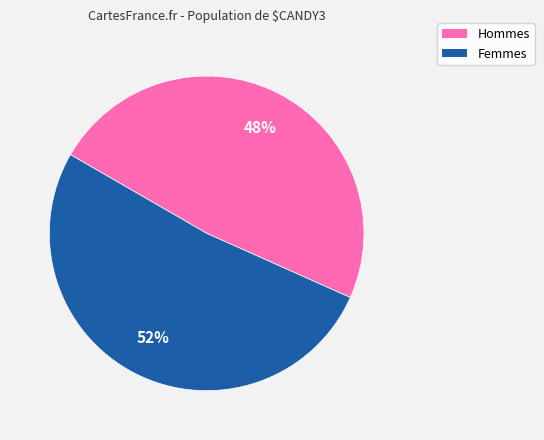

Is there any slice that represents more than half of the pie?

Yes